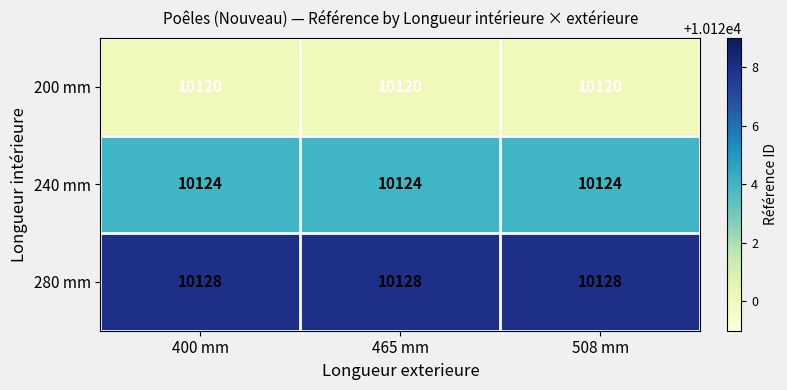

Rank the series by their maximum value, from highest to lowest.

280 mm, 240 mm, 200 mm